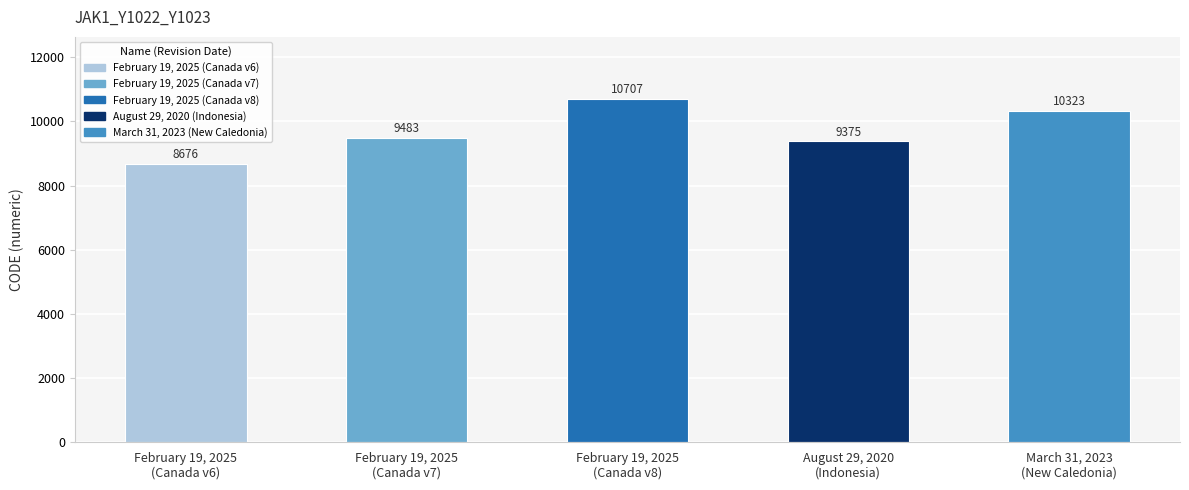

Between August 29, 2020
(Indonesia) and March 31, 2023
(New Caledonia), which is larger?

March 31, 2023
(New Caledonia)